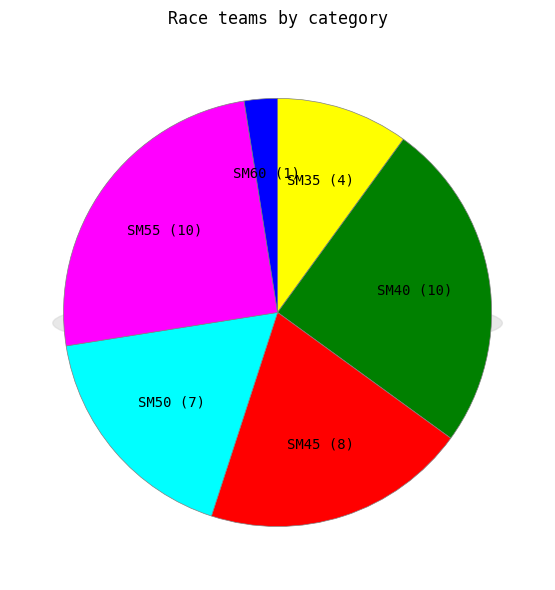

What is the change in value from SM35 to SM60?

-3